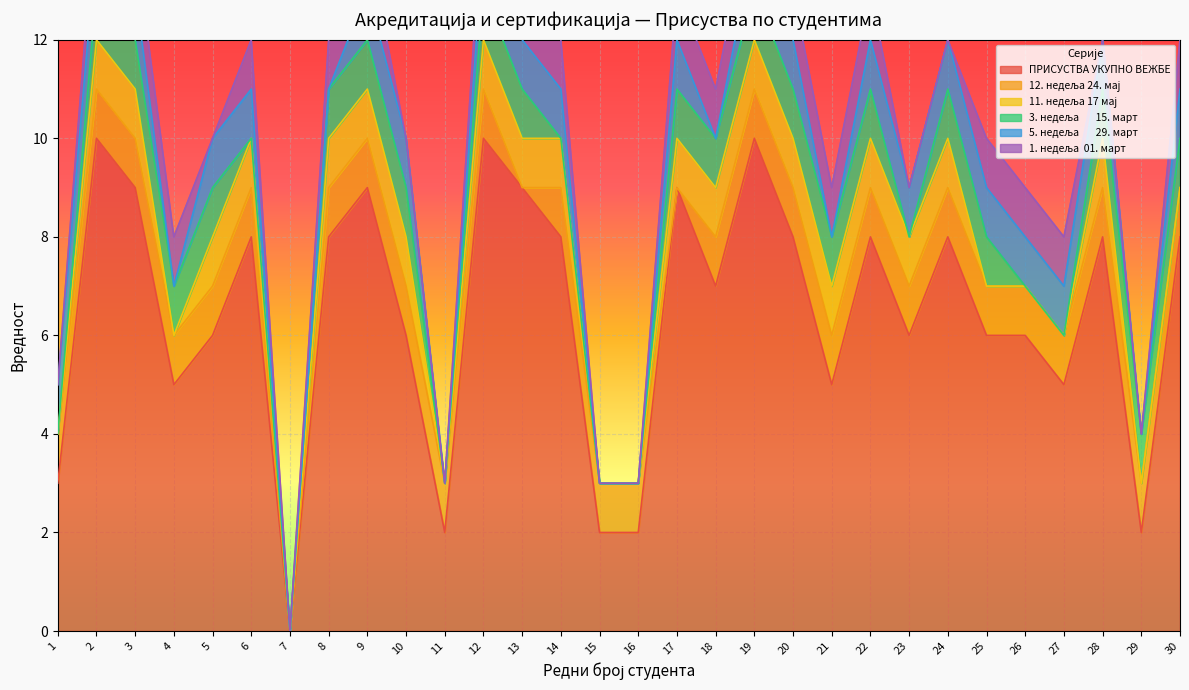

Is the value of 5. недеља       29. март at 1 greater than the value of 11. недеља 17 мај at 14?

No